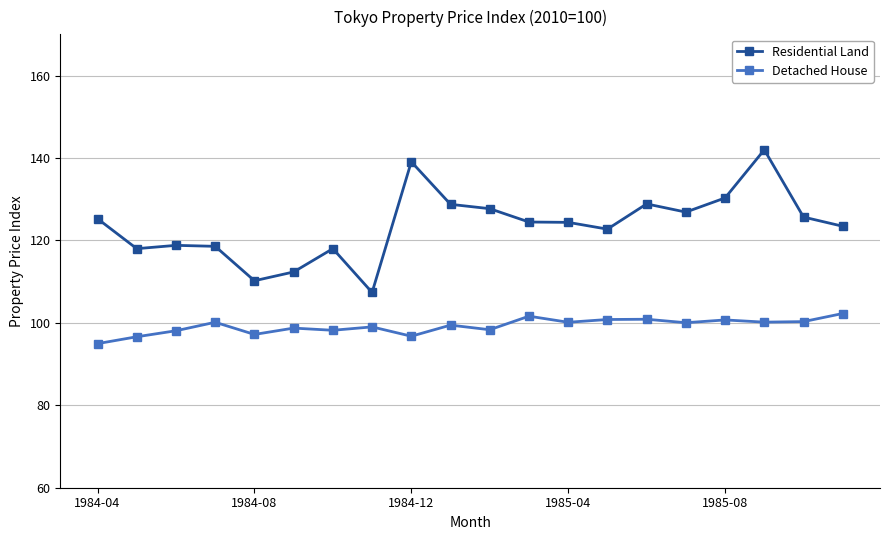

What is the value of the Detached House point at the 20th from the left?

102.3